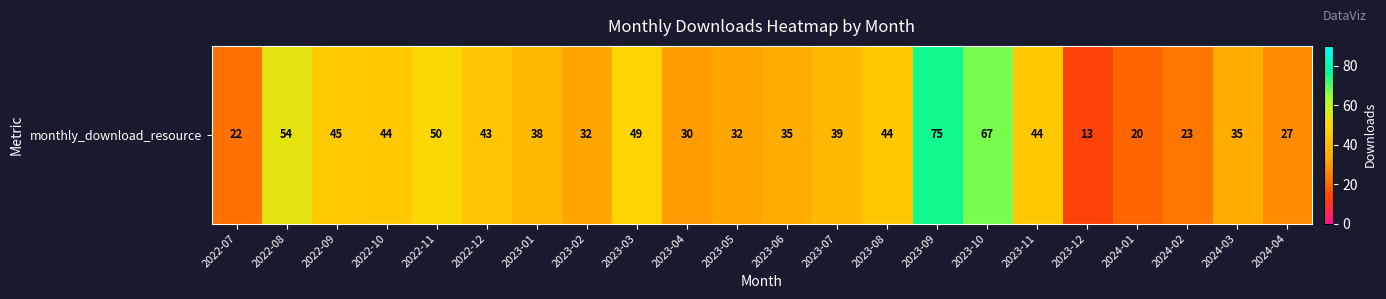

List the labels in order of value, largest first.

2023-09, 2023-10, 2022-08, 2022-11, 2023-03, 2022-09, 2022-10, 2023-08, 2023-11, 2022-12, 2023-07, 2023-01, 2023-06, 2024-03, 2023-02, 2023-05, 2023-04, 2024-04, 2024-02, 2022-07, 2024-01, 2023-12